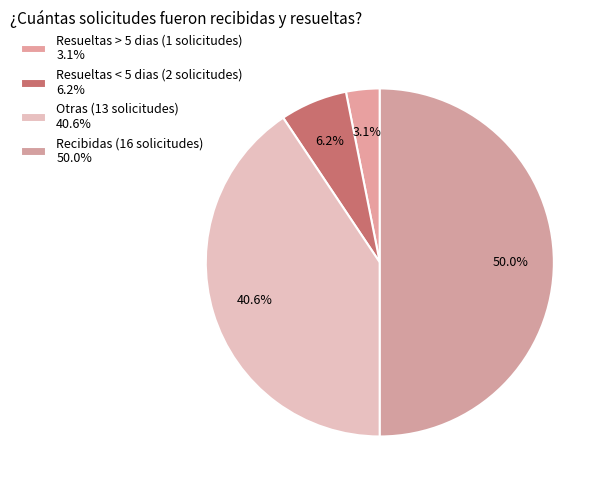

To the nearest percent, what percentage of the pie is Resueltas > 5 dias?

3%